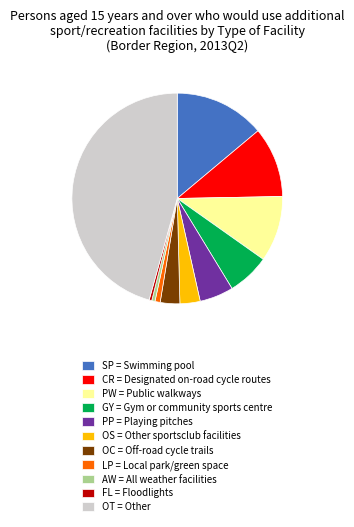

Which has a higher value, FL = Floodlights or CR = Designated on-road cycle routes?

CR = Designated on-road cycle routes